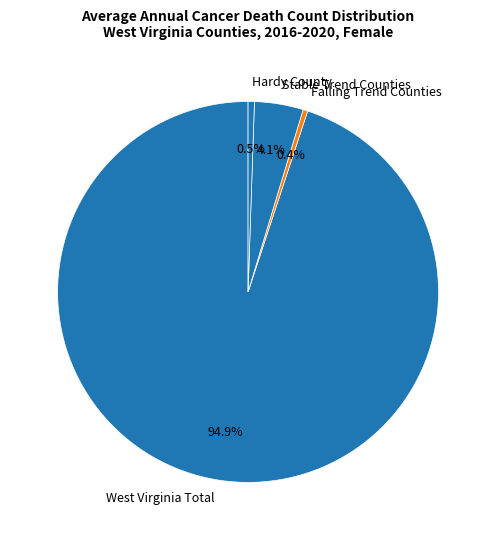

Is there a majority slice in this chart?

Yes